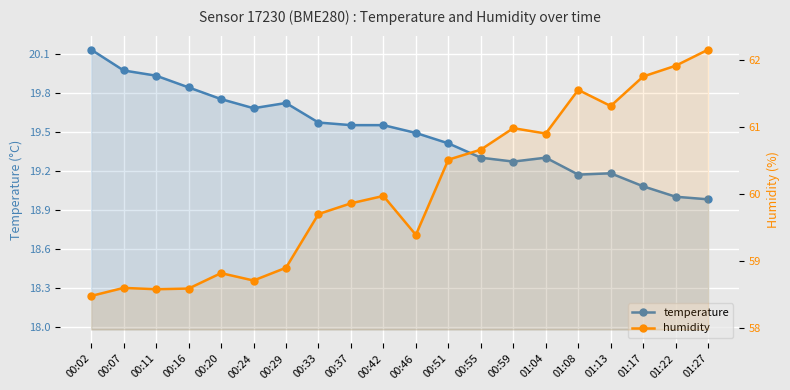

At which category does temperature reach its first local valley?

00:24